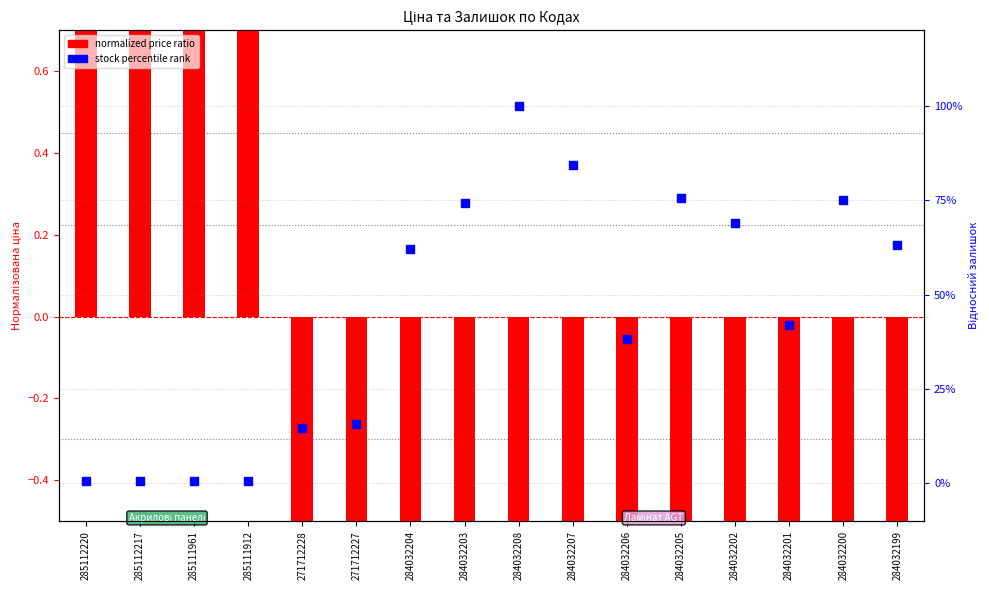

Is the value of stock percentile rank at 285111961 greater than the value of normalized price ratio at 285111912?

No